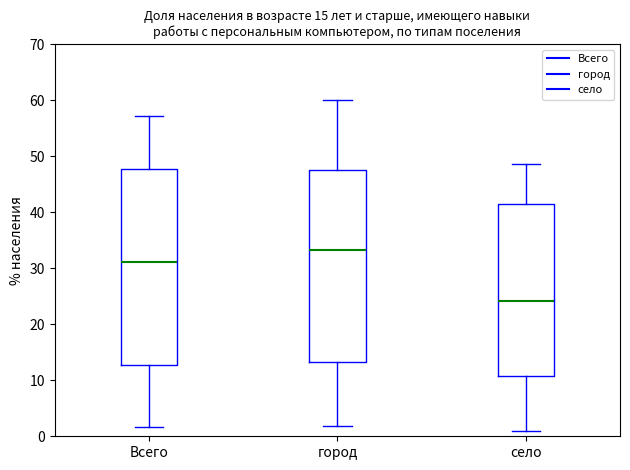

Which box's median line is the lowest?

село